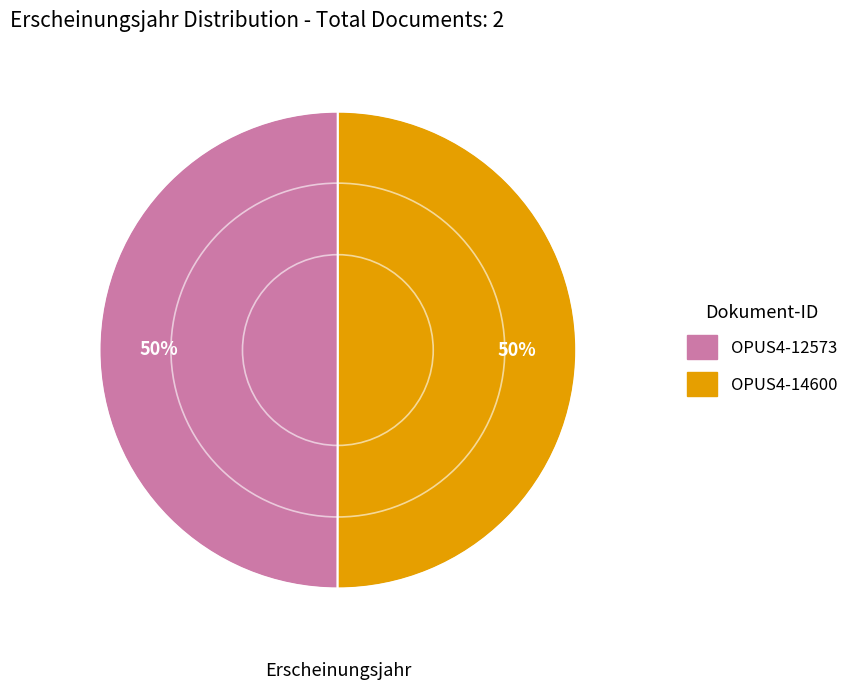

What percentage is the OPUS4-12573 slice, to the nearest percent?

50%